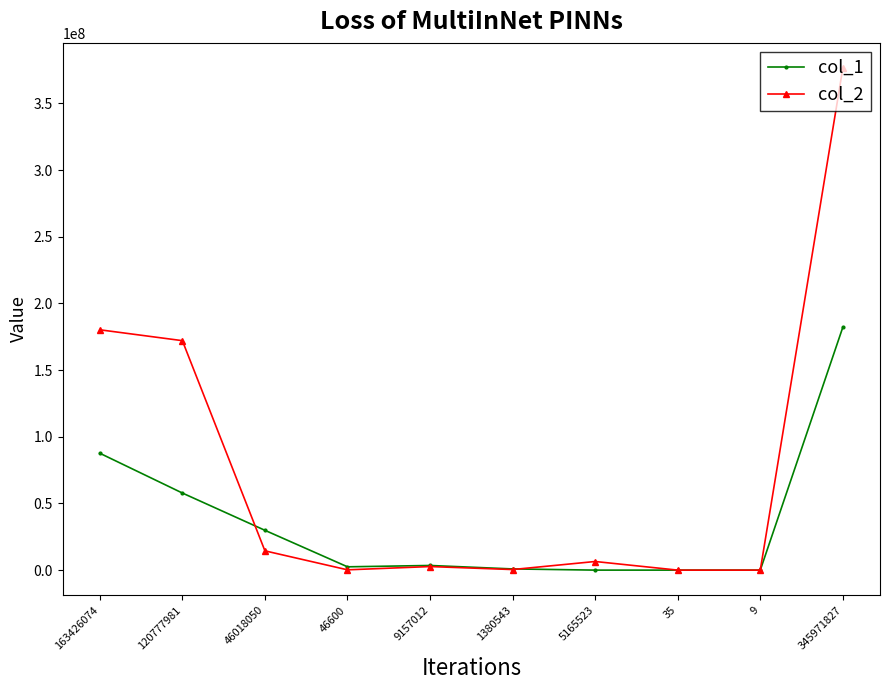

What is the maximum value shown in the chart?

376501095